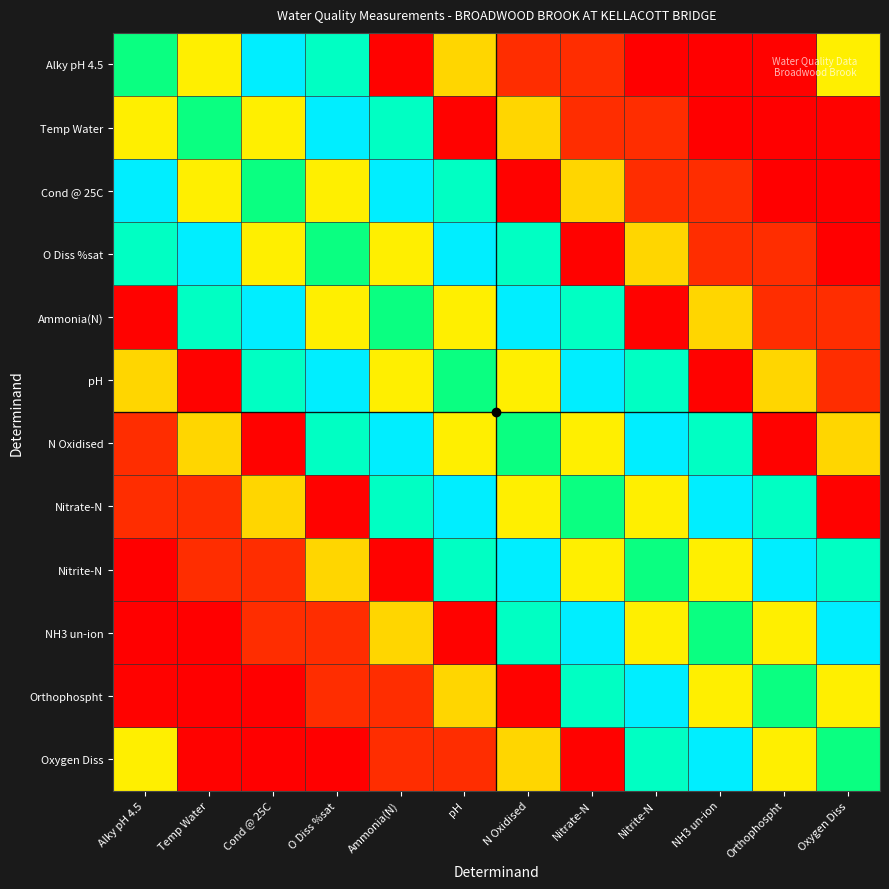

At which category does the chart reach its peak across all series?

Cond @ 25C